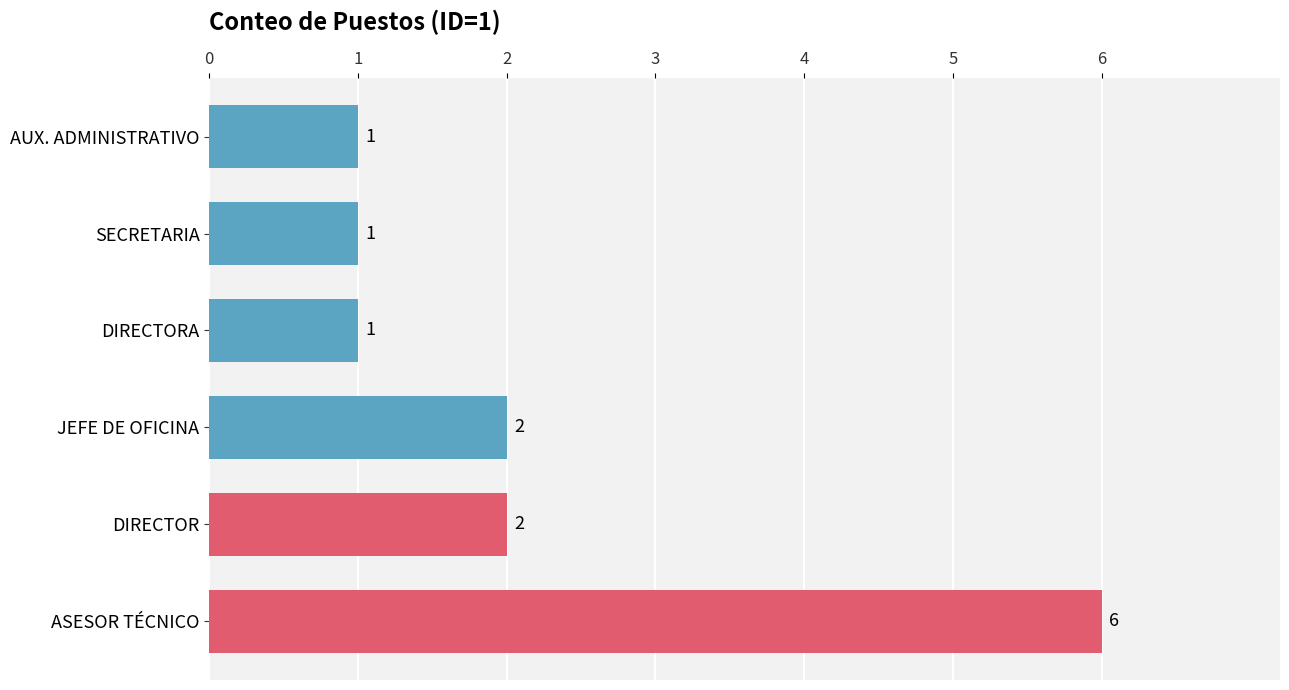

Which category has the highest value across all series?

ASESOR TÉCNICO